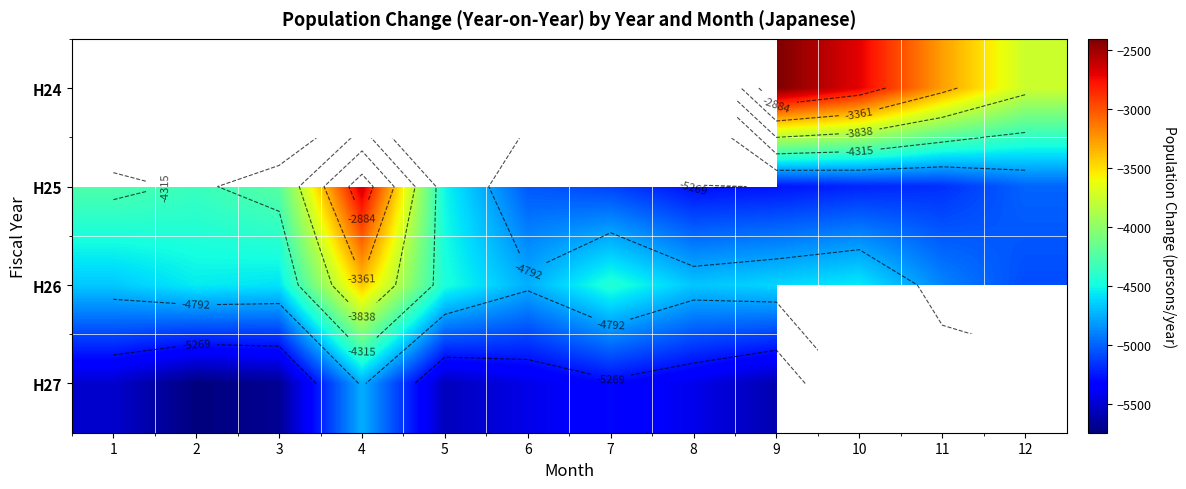

How many data points does each series have?

12